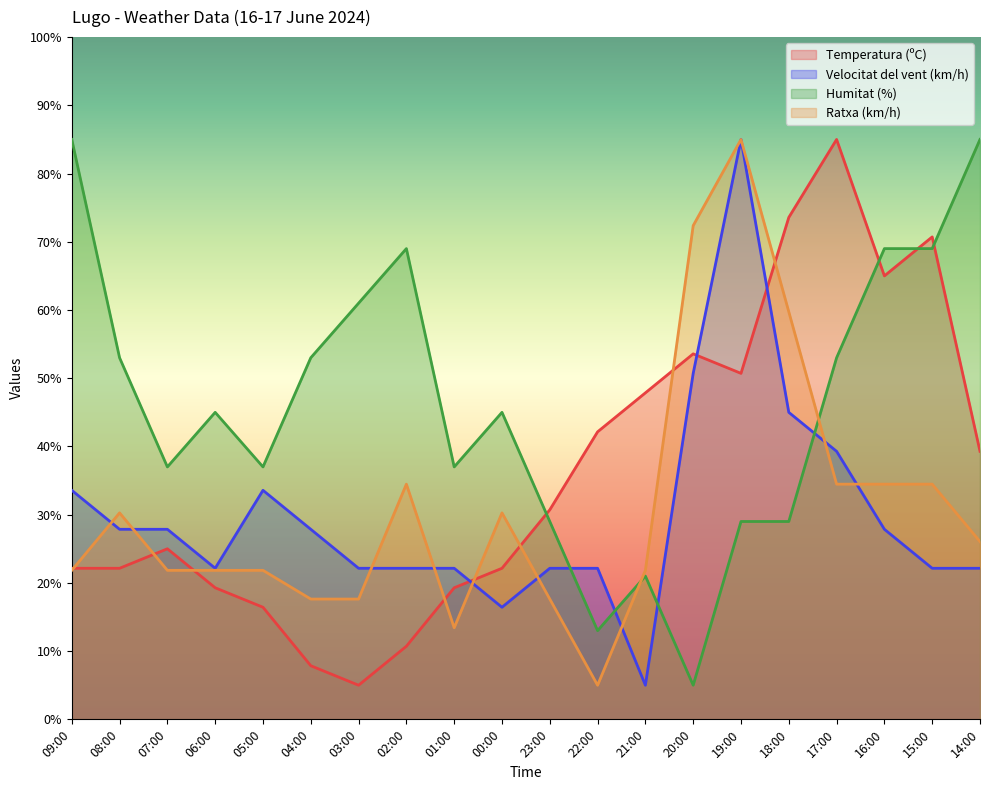

Rank the series at 18:00 from lowest to highest value.

Humitat (%), Velocitat del vent (km/h), Ratxa (km/h), Temperatura (ºC)